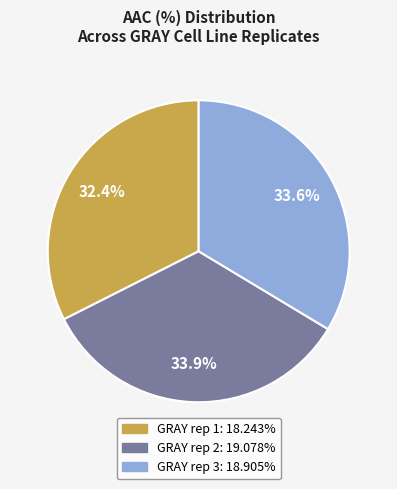

The GRAY rep 1 slice represents 44% of the pie. True or false?

False